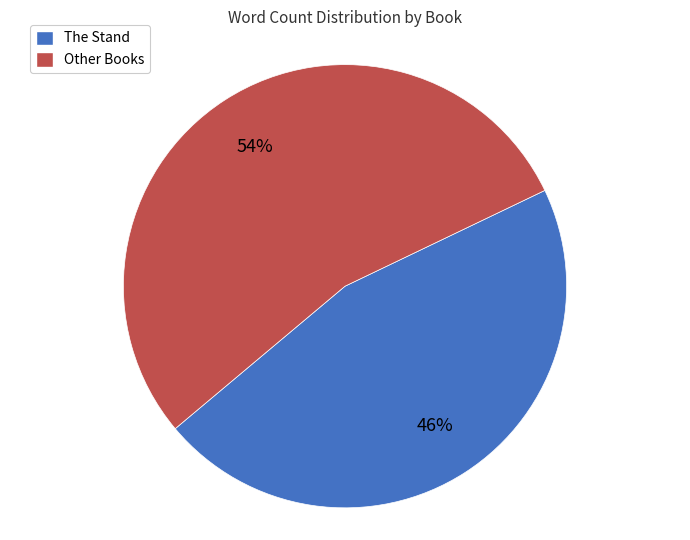

To the nearest percent, what is the difference between the largest and smallest slice percentages?

8%